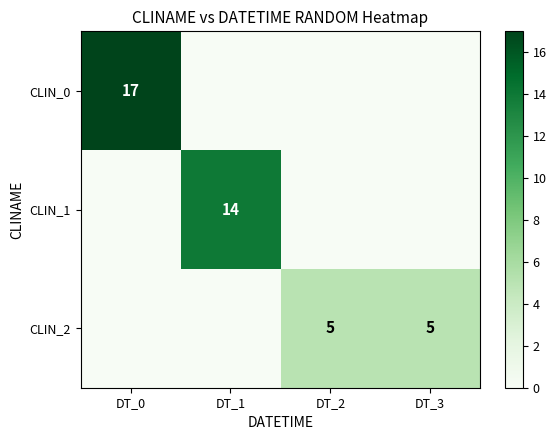

The CLIN_0 series shows 30 at DT_0. True or false?

False